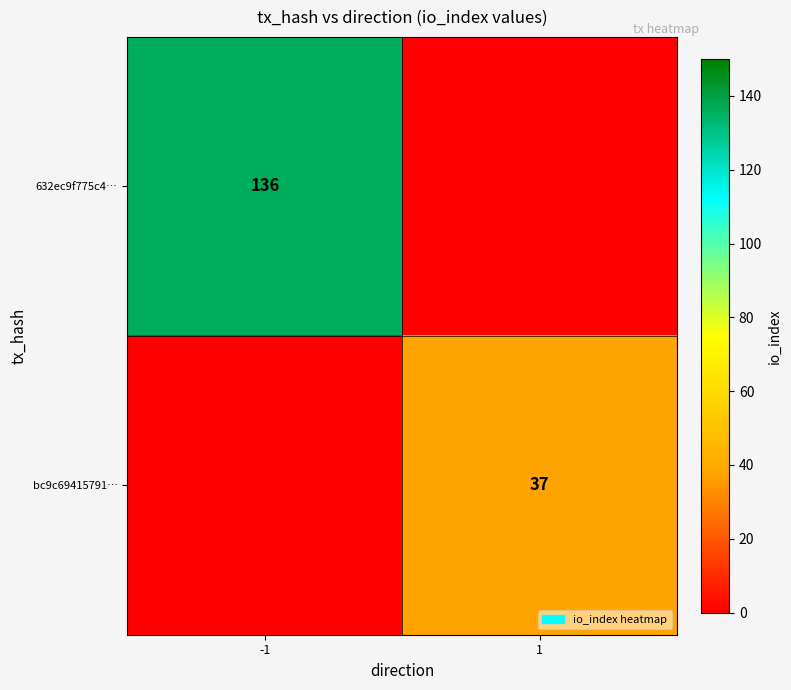

Is it true that bc9c69415791… equals 37 at 1?

True